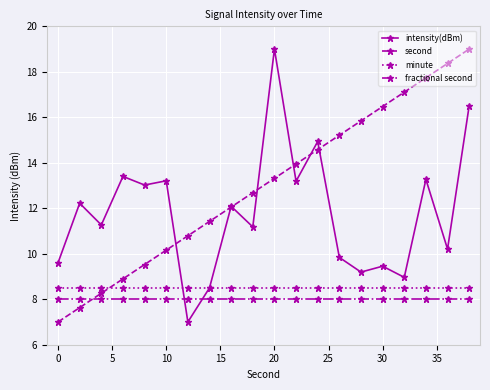

True or false: minute and fractional second intersect in this chart.

False